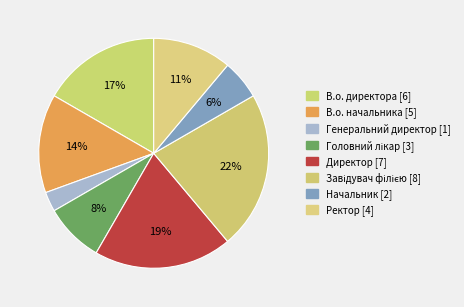

Count the number of slices in the pie.

8